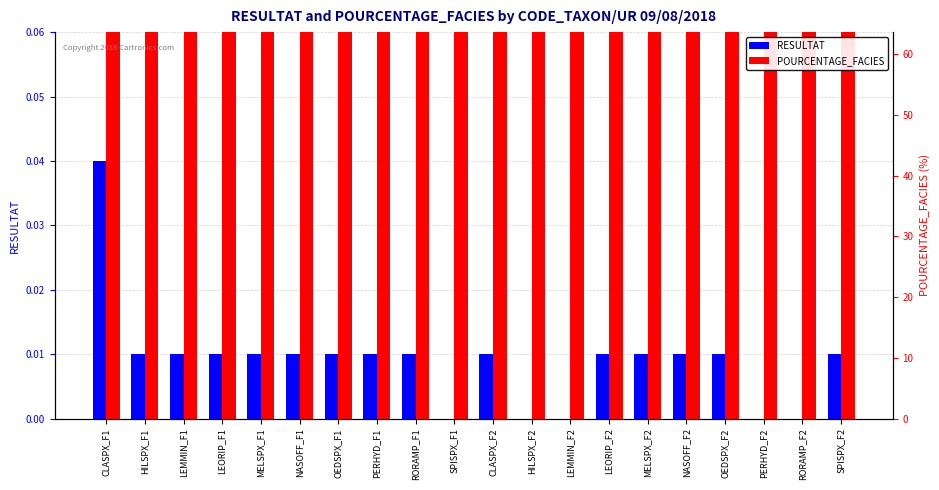

Rank the series by their average value, from highest to lowest.

POURCENTAGE_FACIES, RESULTAT